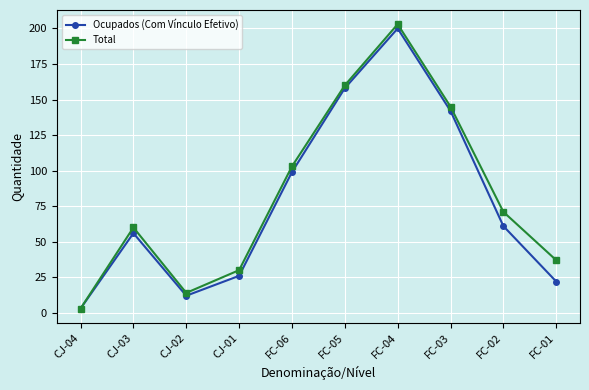

What is the value of the Total point at the 1st from the left?

3